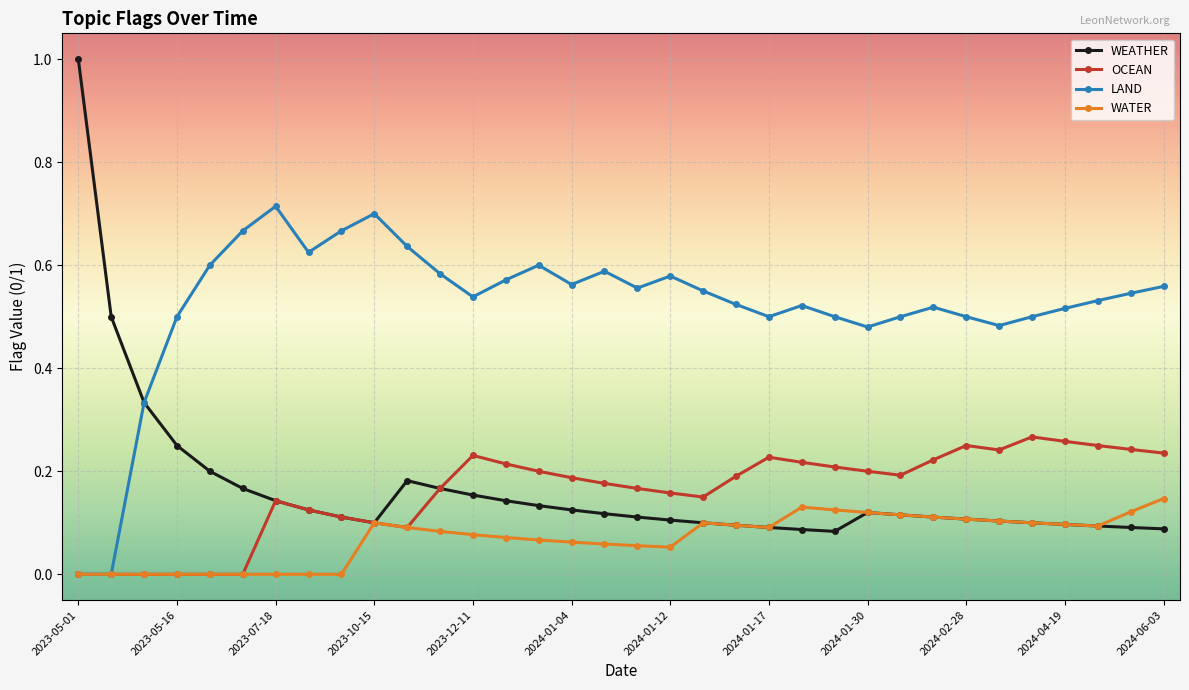

List the series in order of their peak value, lowest first.

WATER, OCEAN, LAND, WEATHER